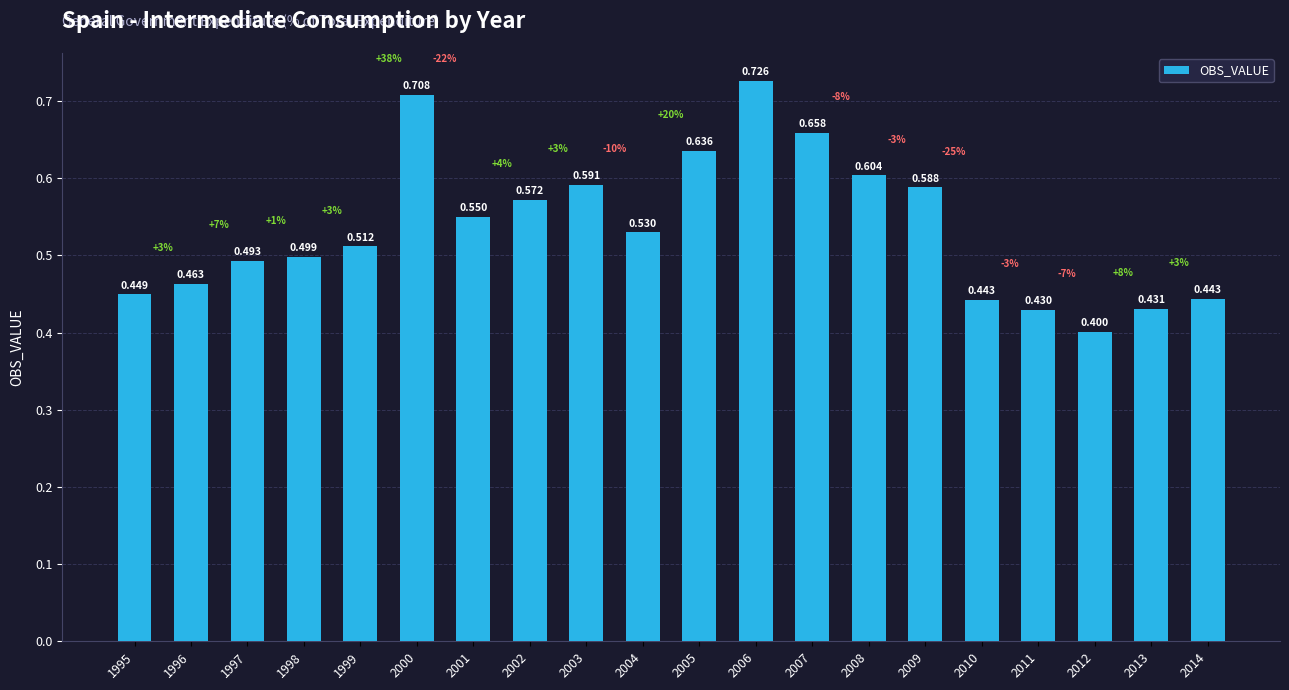

Which category has the lowest value across all series?

2012